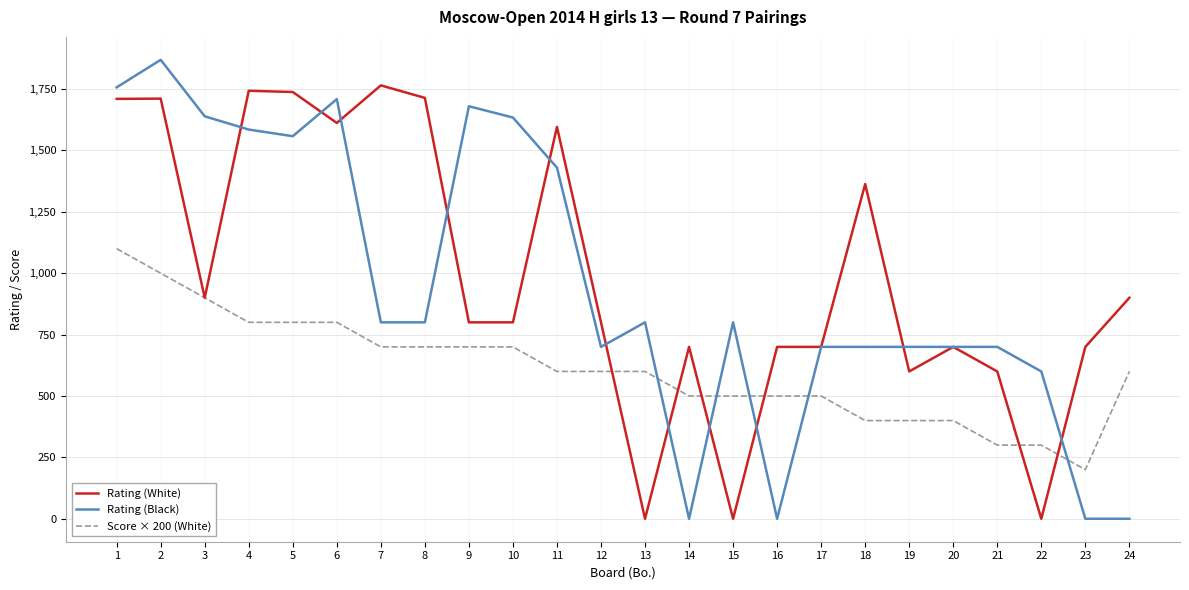

Rank the series at 2 from lowest to highest value.

Score × 200 (White), Rating (White), Rating (Black)